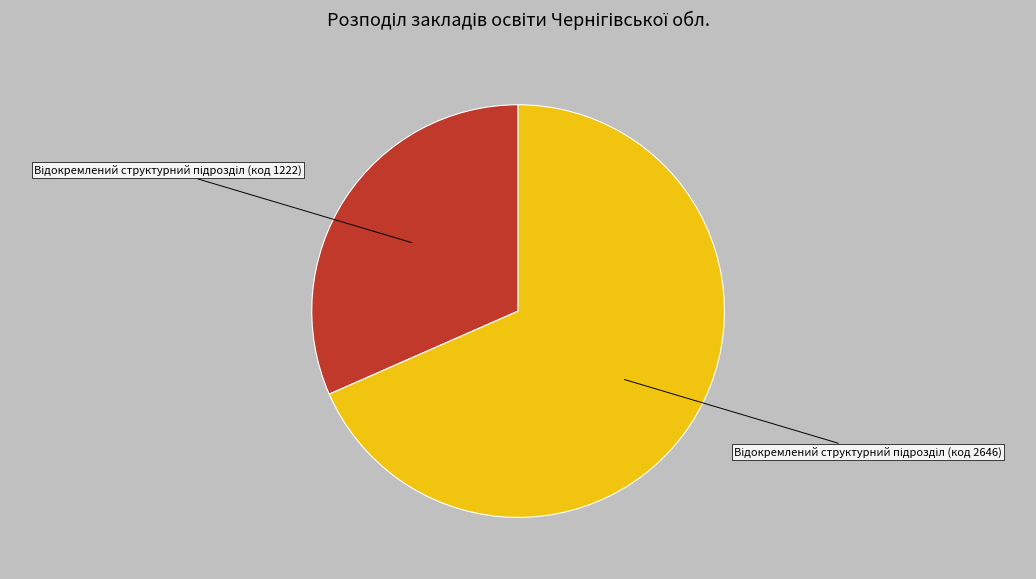

Does any single category account for the majority?

Yes